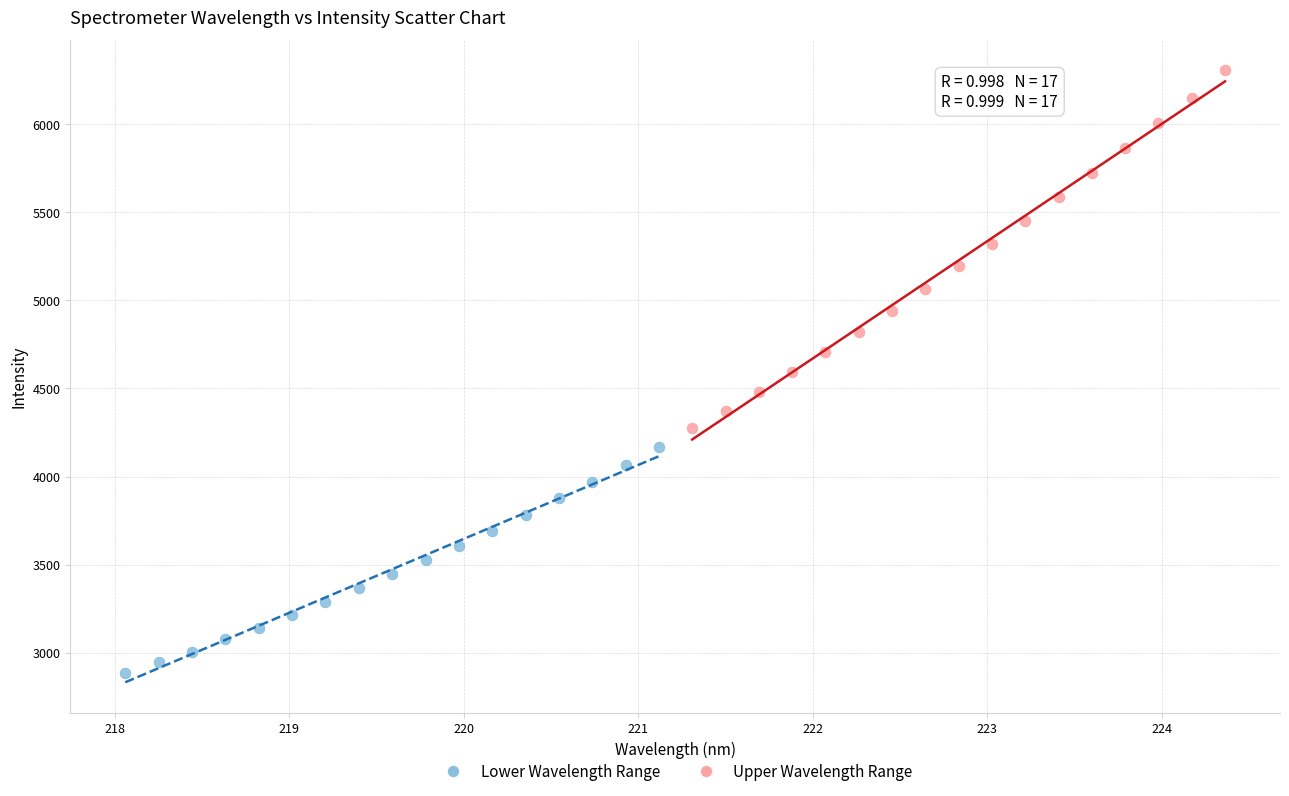

Which series reaches the maximum Y coordinate?

Upper Wavelength Range